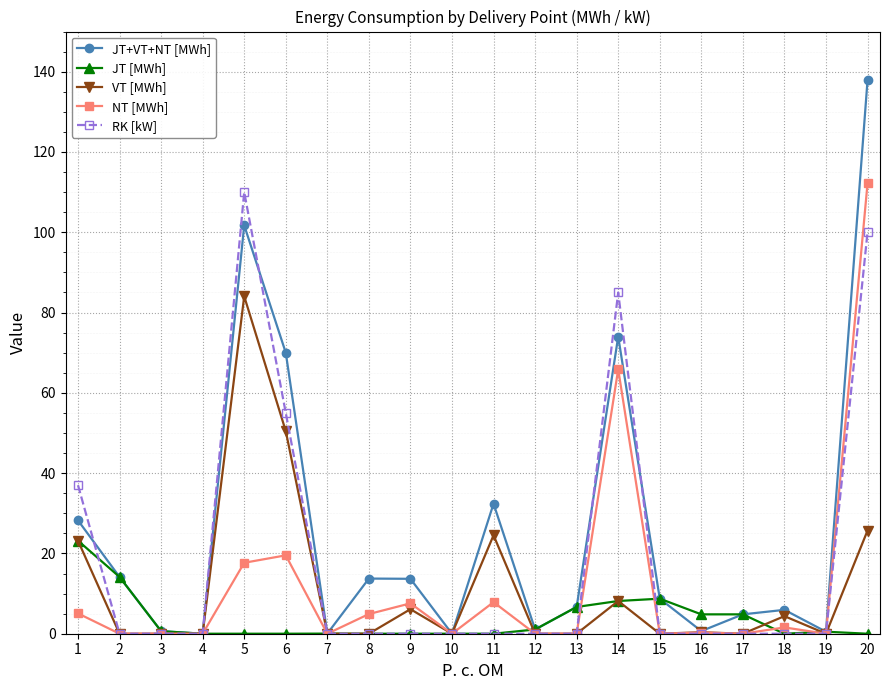

What is the average value of the VT [MWh] series?

11.3